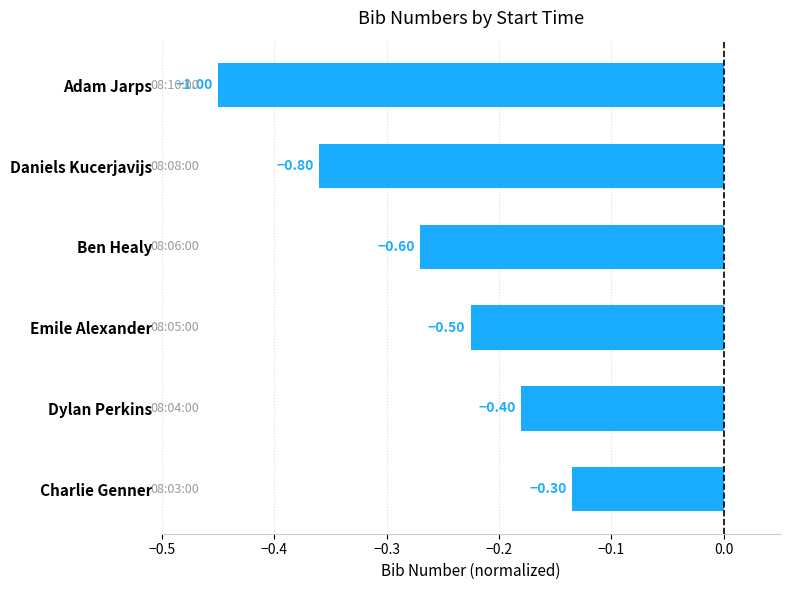

Which category has the highest value across all series?

Charlie Genner